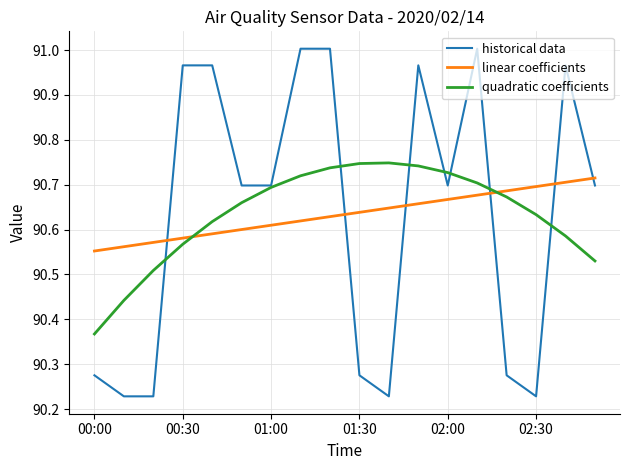

Rank the series by their maximum value, from lowest to highest.

linear coefficients, quadratic coefficients, historical data